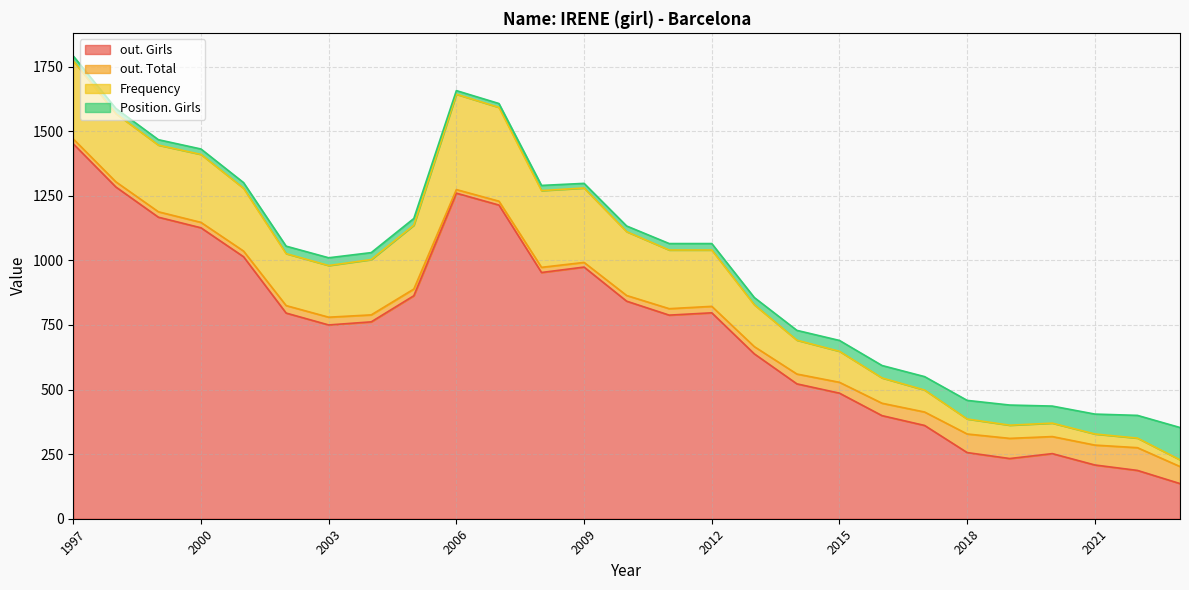

What is the maximum value for out. Girls?

1451